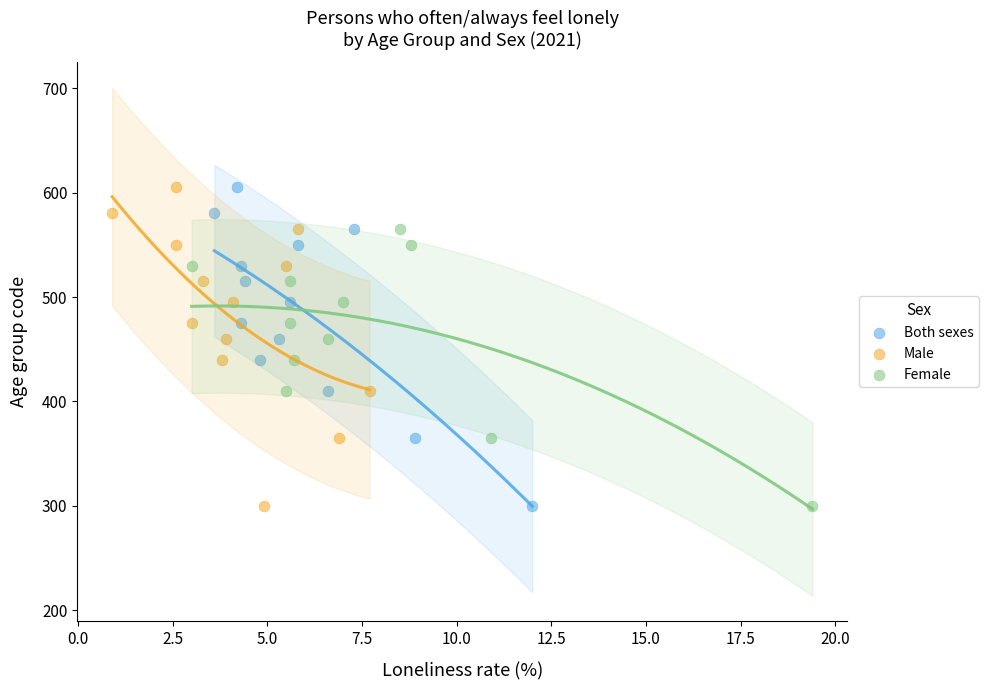

What are all the series names shown in the legend?

Both sexes, Male, Female